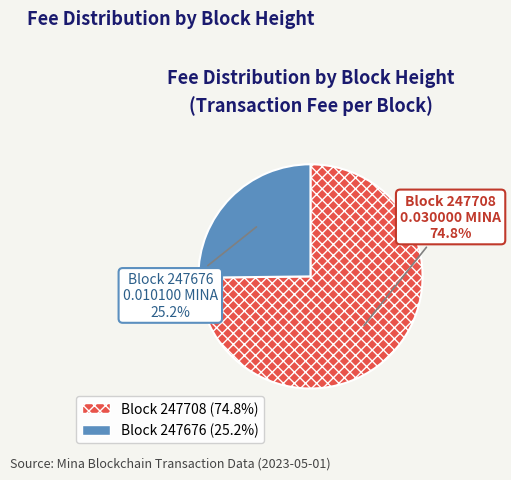

Does any single category account for the majority?

Yes